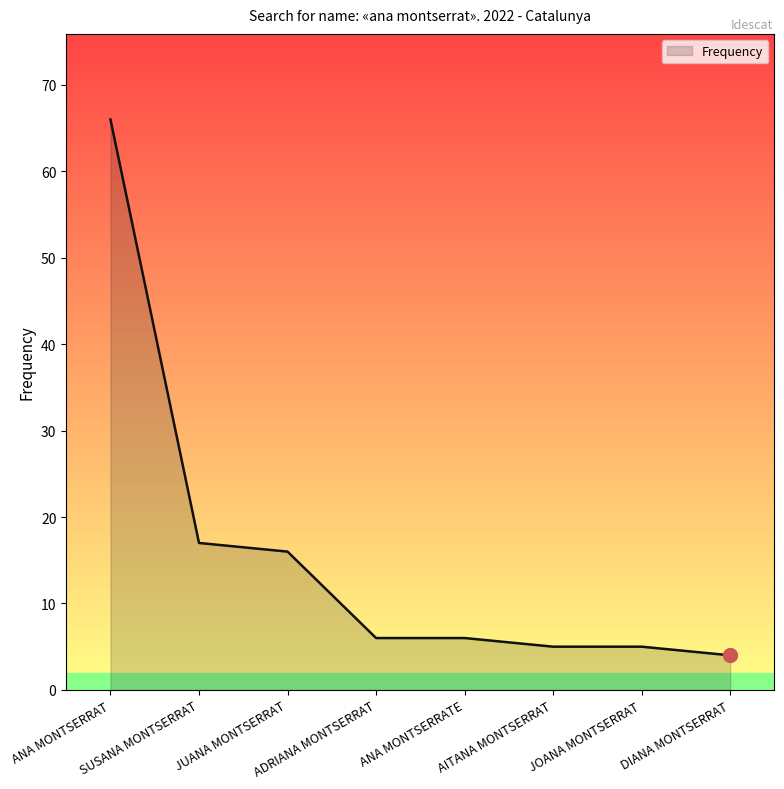

What is the difference between the maximum and second lowest values?

61